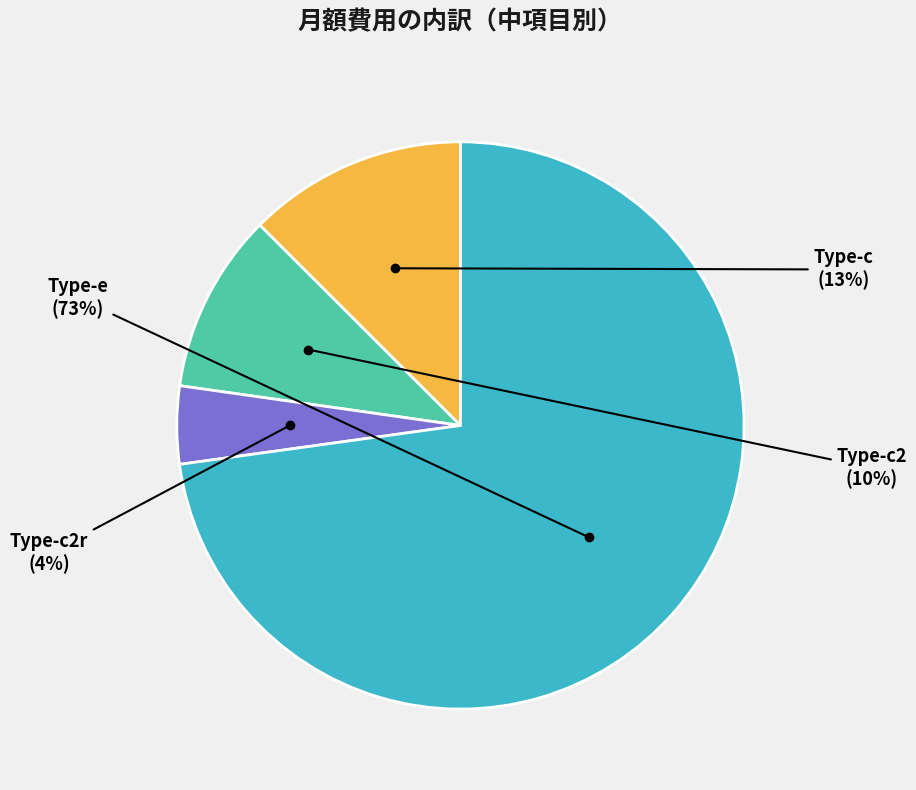

What is the smallest slice in the pie chart?

Type-c2r